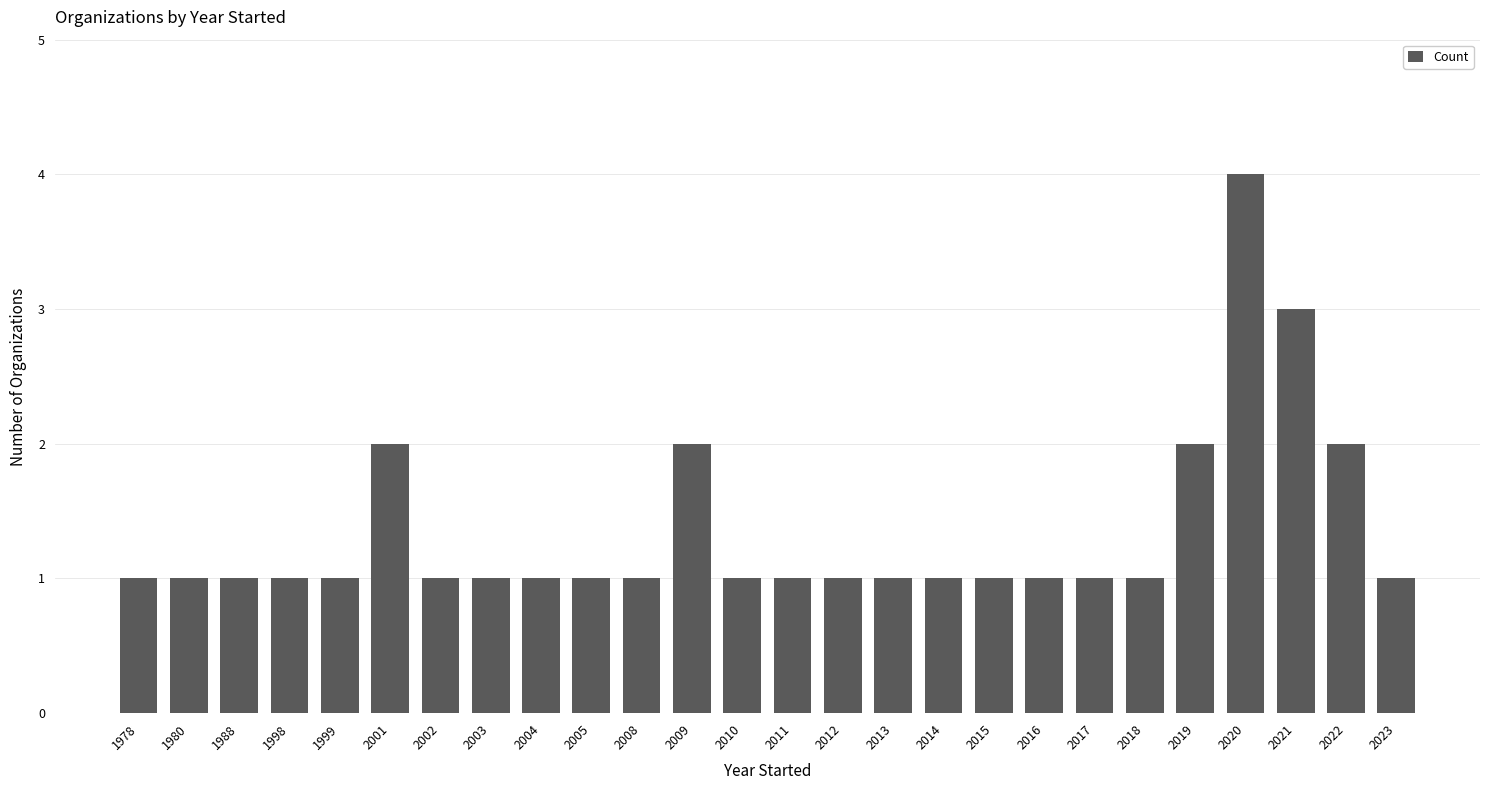

Reading left to right, extract all data points from this chart.

1978=1	1980=1	1988=1	1998=1	1999=1	2001=2	2002=1	2003=1	2004=1	2005=1	2008=1	2009=2	2010=1	2011=1	2012=1	2013=1	2014=1	2015=1	2016=1	2017=1	2018=1	2019=2	2020=4	2021=3	2022=2	2023=1